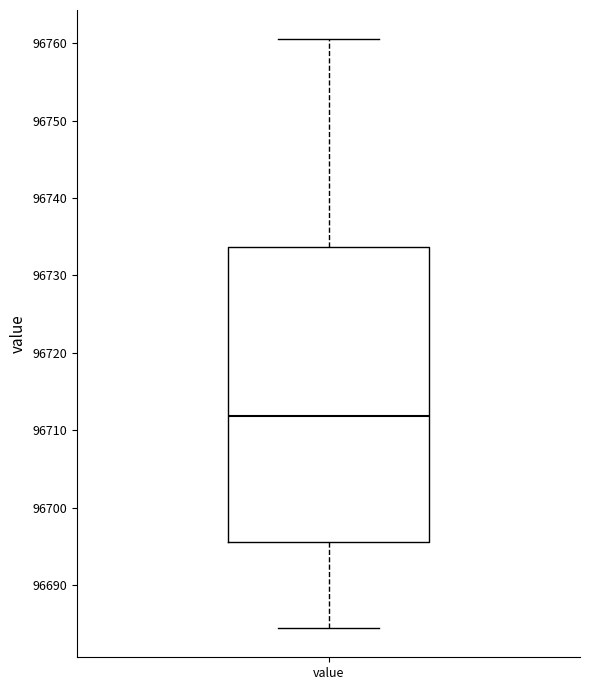

Read this box plot against the y-axis: the position of the median line, the range covered by the box, and the ends of both whiskers. The values are not printed on the chart, so give them approximately, as read against the axis.

median 96712, box 96696 to 96734, whiskers 96685 to 96760